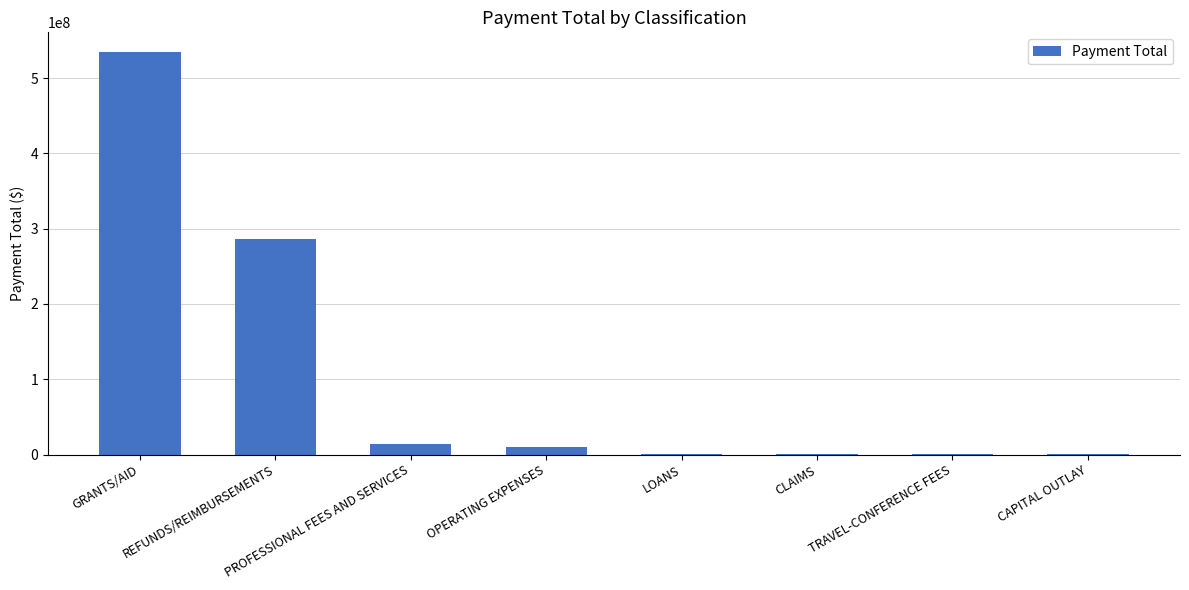

Is it true that the value at REFUNDS/REIMBURSEMENTS is 286002534.5?

True